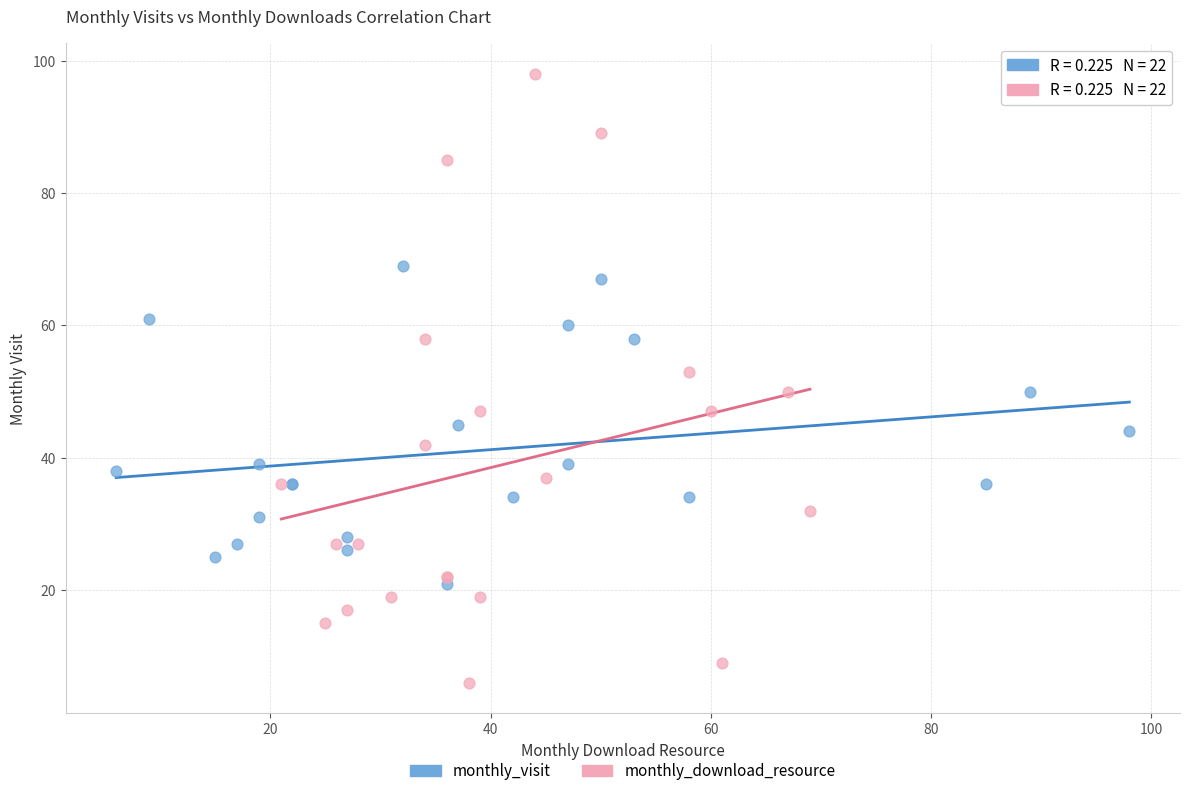

Which series contains the highest Y value?

monthly_download_resource